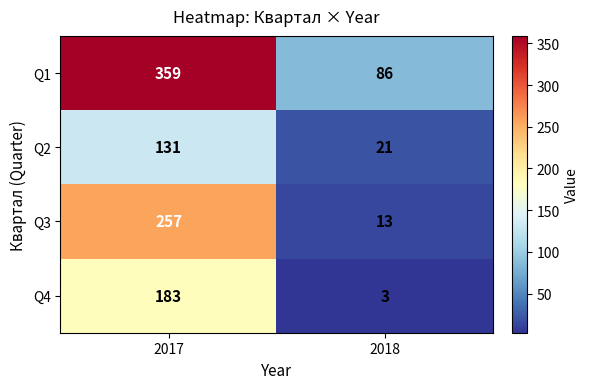

Reading left to right, transcribe all the data shown in this chart.

Q1: 2017=359	2018=86
Q2: 2017=131	2018=21
Q3: 2017=257	2018=13
Q4: 2017=183	2018=3